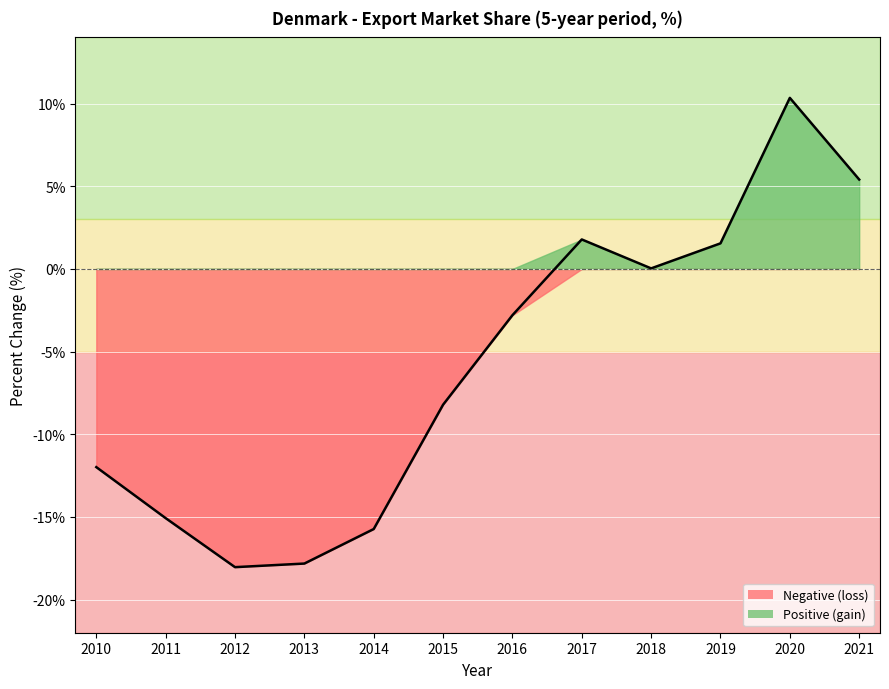

Rank the categories by value from lowest to highest.

2012, 2013, 2014, 2011, 2010, 2015, 2016, 2018, 2019, 2017, 2021, 2020